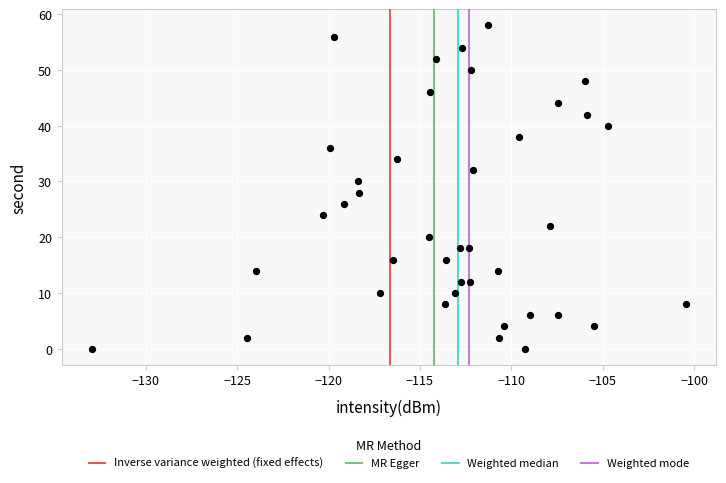

Count the number of points in this scatter plot.

40